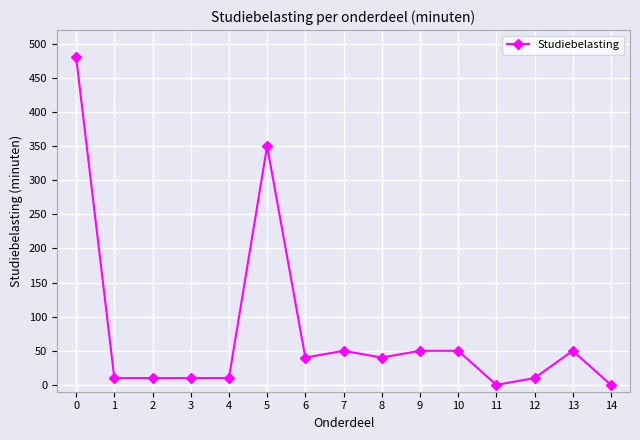

What is the average value?

77